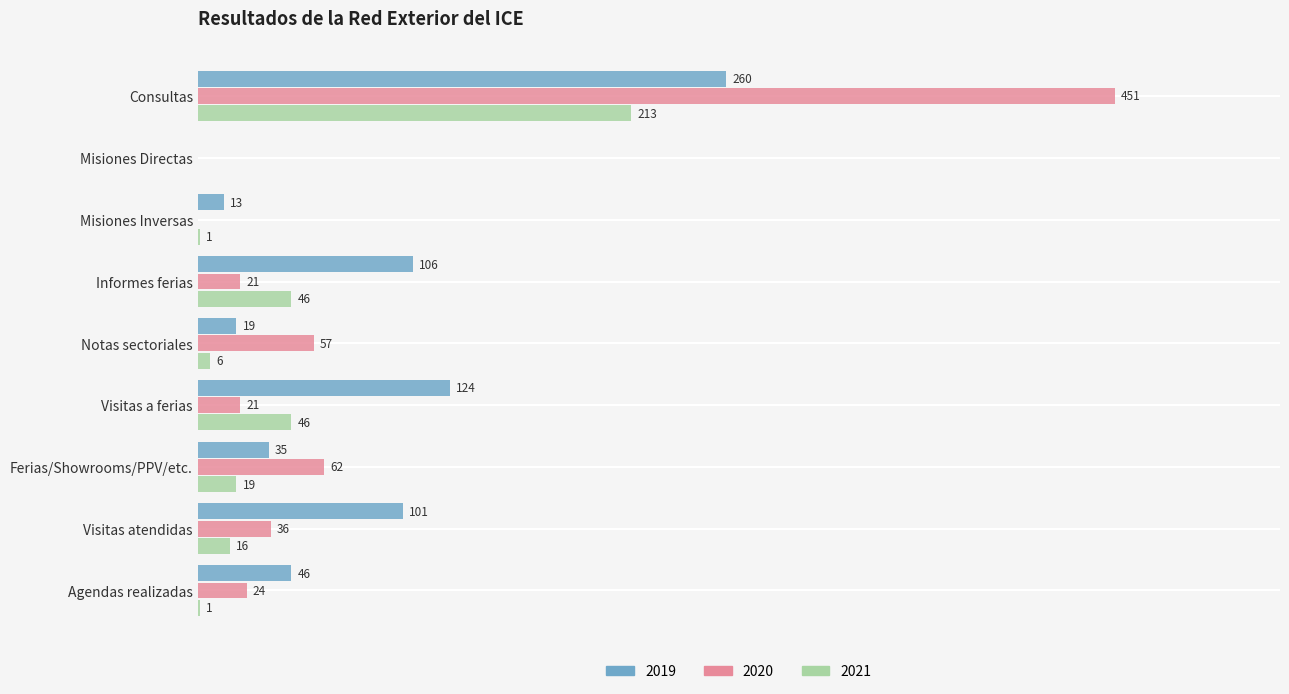

At which label is 2019 closest to 130?

Visitas a ferias